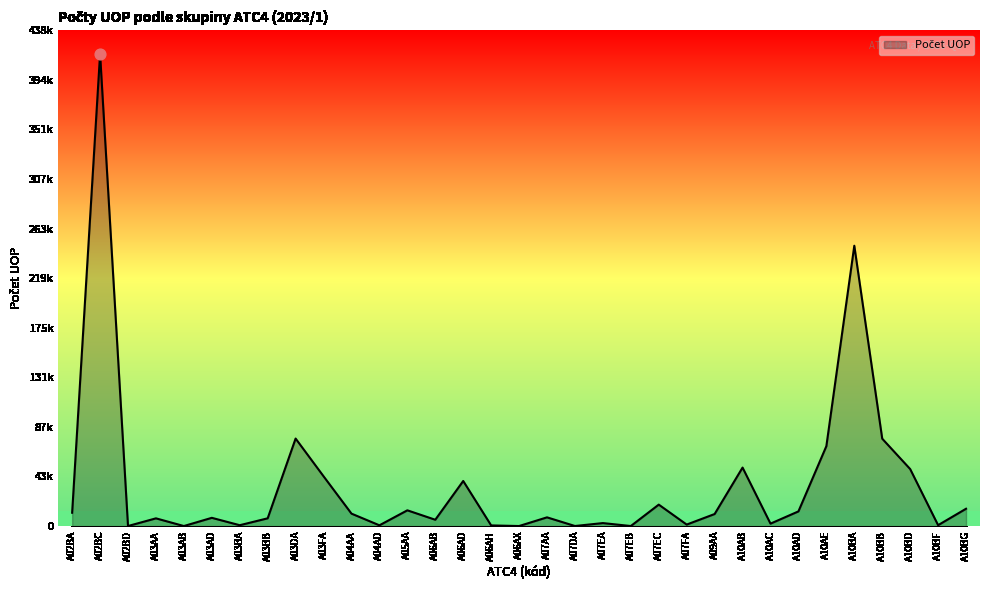

What is the change in value from A02BD to A06AH?

+548